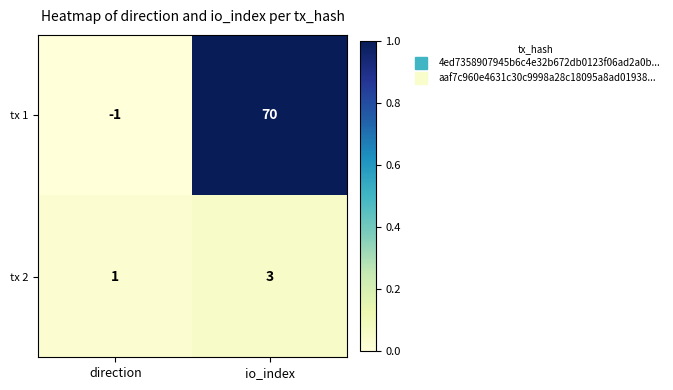

Is it true that tx 1 equals 107 at io_index?

False